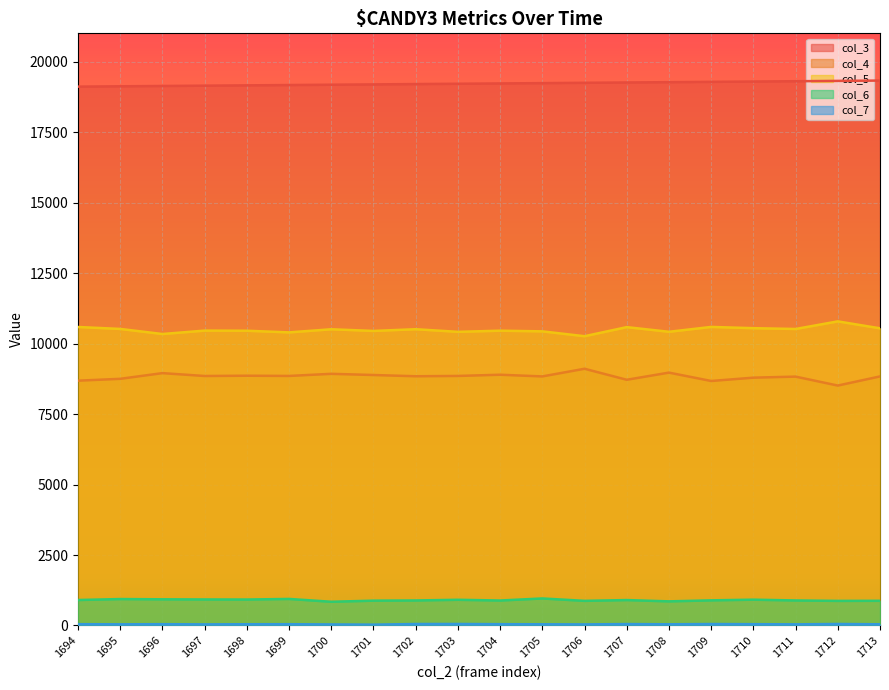

At which category does col_5 reach its first local valley?

1696